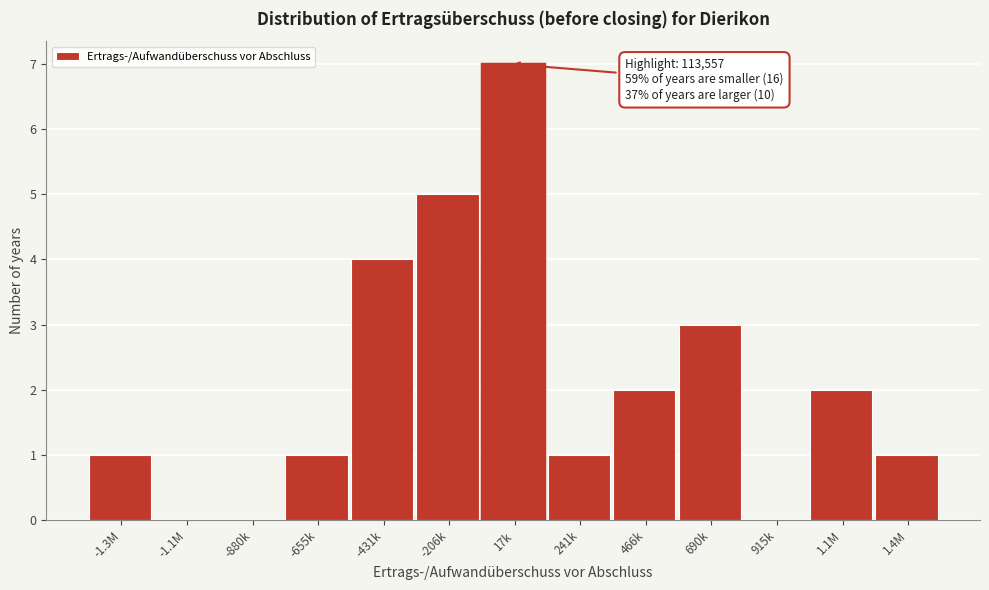

Reading right to left, what are all the values shown in this chart?

1.4M=1	1.1M=2	915k=0	690k=3	466k=2	241k=1	17k=7	-206k=5	-431k=4	-655k=1	-880k=0	-1.1M=0	-1.3M=1